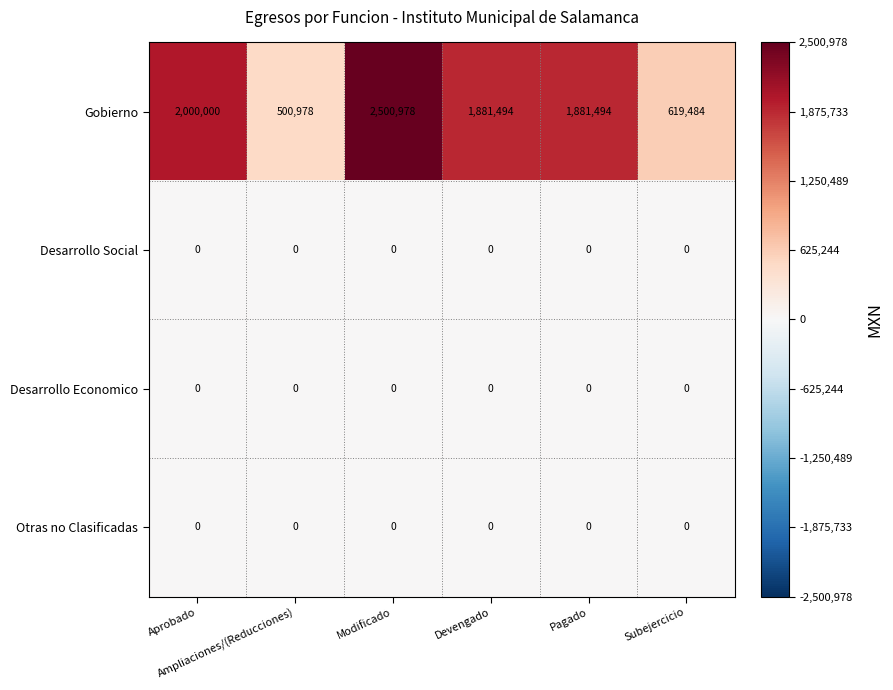

What is the maximum value for Gobierno?

2500978